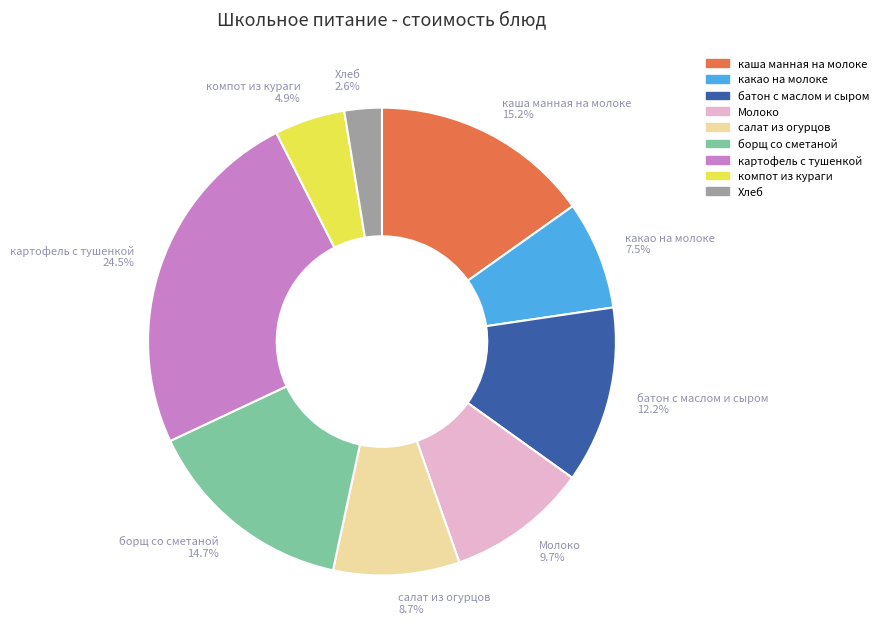

Does any single category account for the majority?

No